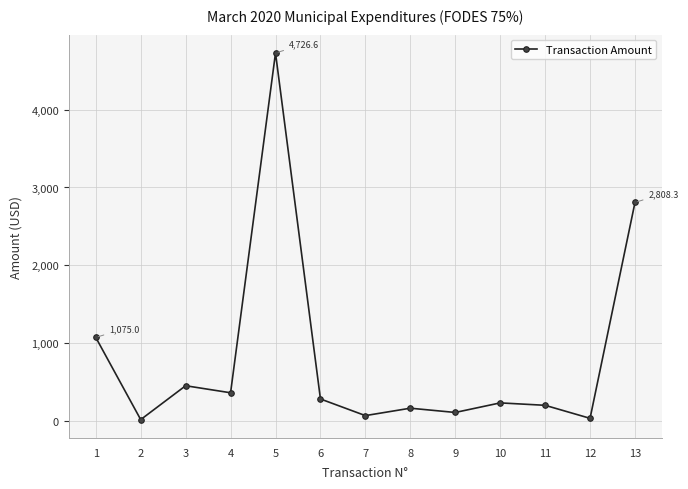

Which has a higher value, 5 or 3?

5